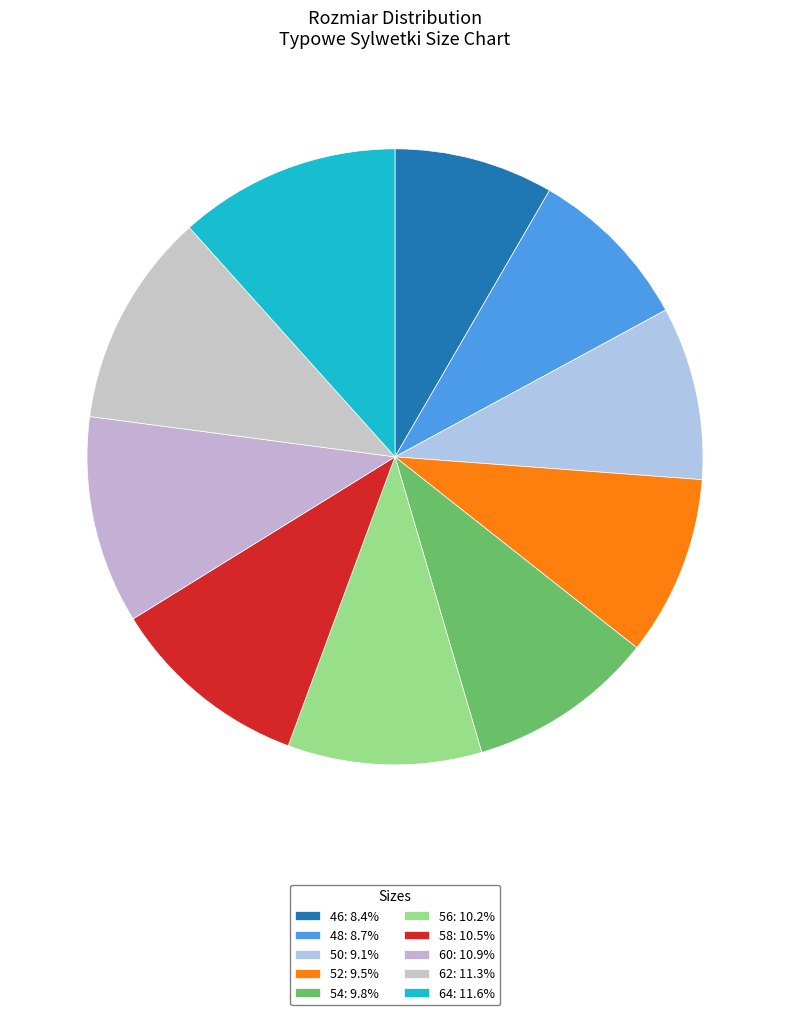

How many slices are in this pie chart?

10